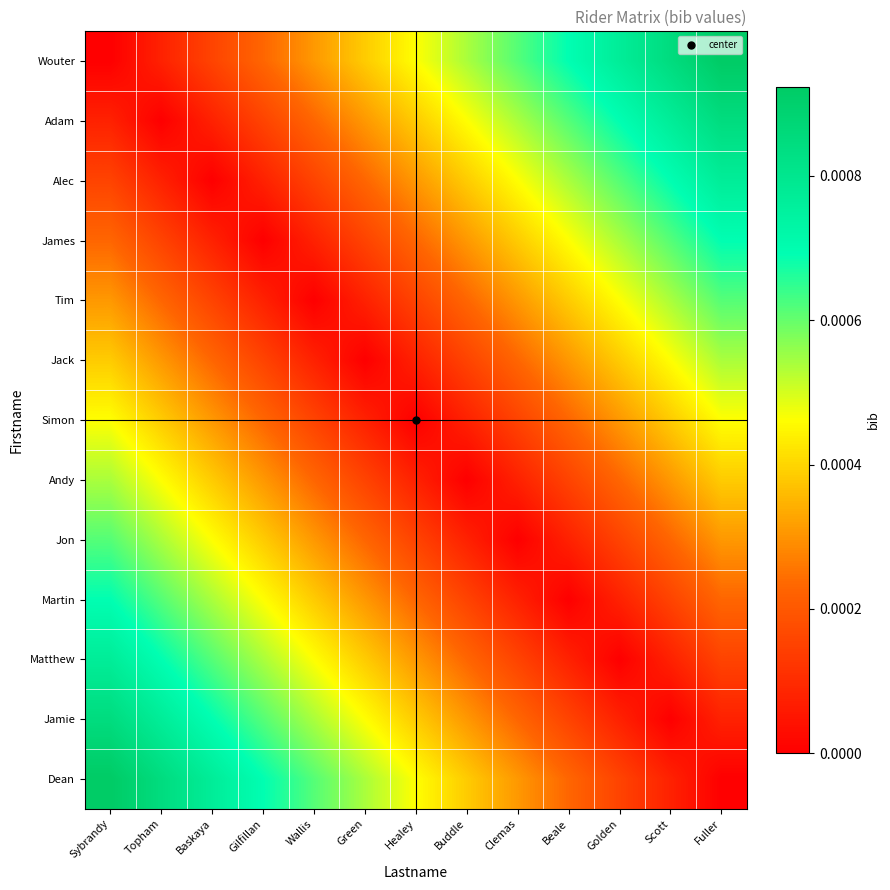

Reading right to left, extract all data points from this chart.

Wouter: Fuller=0.0	Scott=0.0	Golden=0.0	Beale=0.0	Clemas=0.0	Buddle=0.0	Healey=0.0	Green=0.0	Wallis=0.0	Gilfillan=0.0	Baskaya=0.0	Topham=0.0	Sybrandy=0.0
Adam: Fuller=0.0	Scott=0.0	Golden=0.0	Beale=0.0	Clemas=0.0	Buddle=0.0	Healey=0.0	Green=0.0	Wallis=0.0	Gilfillan=0.0	Baskaya=0.0	Topham=0.0	Sybrandy=0.0
Alec: Fuller=0.0	Scott=0.0	Golden=0.0	Beale=0.0	Clemas=0.0	Buddle=0.0	Healey=0.0	Green=0.0	Wallis=0.0	Gilfillan=0.0	Baskaya=0.0	Topham=0.0	Sybrandy=0.0
James: Fuller=0.0	Scott=0.0	Golden=0.0	Beale=0.0	Clemas=0.0	Buddle=0.0	Healey=0.0	Green=0.0	Wallis=0.0	Gilfillan=0.0	Baskaya=0.0	Topham=0.0	Sybrandy=0.0
Tim: Fuller=0.0	Scott=0.0	Golden=0.0	Beale=0.0	Clemas=0.0	Buddle=0.0	Healey=0.0	Green=0.0	Wallis=0.0	Gilfillan=0.0	Baskaya=0.0	Topham=0.0	Sybrandy=0.0
Jack: Fuller=0.0	Scott=0.0	Golden=0.0	Beale=0.0	Clemas=0.0	Buddle=0.0	Healey=0.0	Green=0.0	Wallis=0.0	Gilfillan=0.0	Baskaya=0.0	Topham=0.0	Sybrandy=0.0
Simon: Fuller=0.0	Scott=0.0	Golden=0.0	Beale=0.0	Clemas=0.0	Buddle=0.0	Healey=0.0	Green=0.0	Wallis=0.0	Gilfillan=0.0	Baskaya=0.0	Topham=0.0	Sybrandy=0.0
Andy: Fuller=0.0	Scott=0.0	Golden=0.0	Beale=0.0	Clemas=0.0	Buddle=0.0	Healey=0.0	Green=0.0	Wallis=0.0	Gilfillan=0.0	Baskaya=0.0	Topham=0.0	Sybrandy=0.0
Jon: Fuller=0.0	Scott=0.0	Golden=0.0	Beale=0.0	Clemas=0.0	Buddle=0.0	Healey=0.0	Green=0.0	Wallis=0.0	Gilfillan=0.0	Baskaya=0.0	Topham=0.0	Sybrandy=0.0
Martin: Fuller=0.0	Scott=0.0	Golden=0.0	Beale=0.0	Clemas=0.0	Buddle=0.0	Healey=0.0	Green=0.0	Wallis=0.0	Gilfillan=0.0	Baskaya=0.0	Topham=0.0	Sybrandy=0.0
Matthew: Fuller=0.0	Scott=0.0	Golden=0.0	Beale=0.0	Clemas=0.0	Buddle=0.0	Healey=0.0	Green=0.0	Wallis=0.0	Gilfillan=0.0	Baskaya=0.0	Topham=0.0	Sybrandy=0.0
Jamie: Fuller=0.0	Scott=0.0	Golden=0.0	Beale=0.0	Clemas=0.0	Buddle=0.0	Healey=0.0	Green=0.0	Wallis=0.0	Gilfillan=0.0	Baskaya=0.0	Topham=0.0	Sybrandy=0.0
Dean: Fuller=0.0	Scott=0.0	Golden=0.0	Beale=0.0	Clemas=0.0	Buddle=0.0	Healey=0.0	Green=0.0	Wallis=0.0	Gilfillan=0.0	Baskaya=0.0	Topham=0.0	Sybrandy=0.0